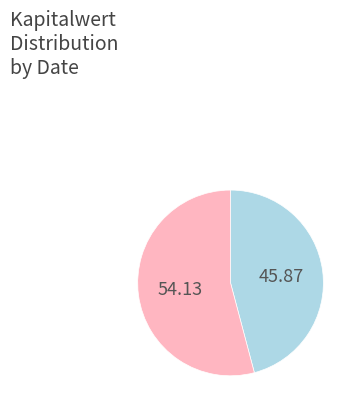

Is there a majority slice in this chart?

Yes